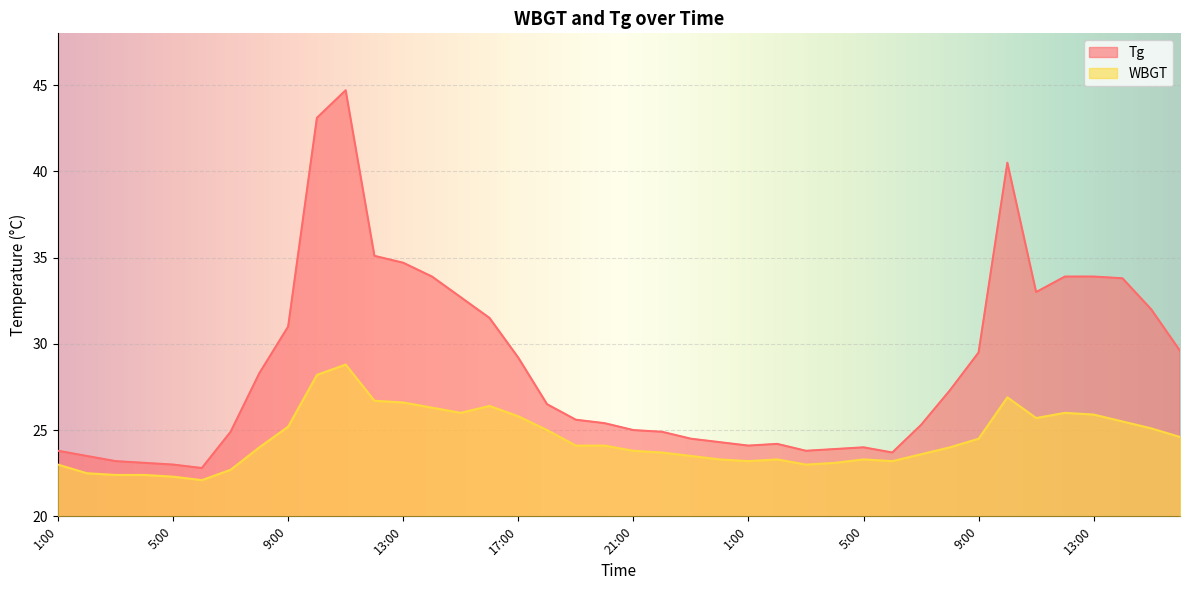

True or false: Tg and WBGT cross at least once.

False